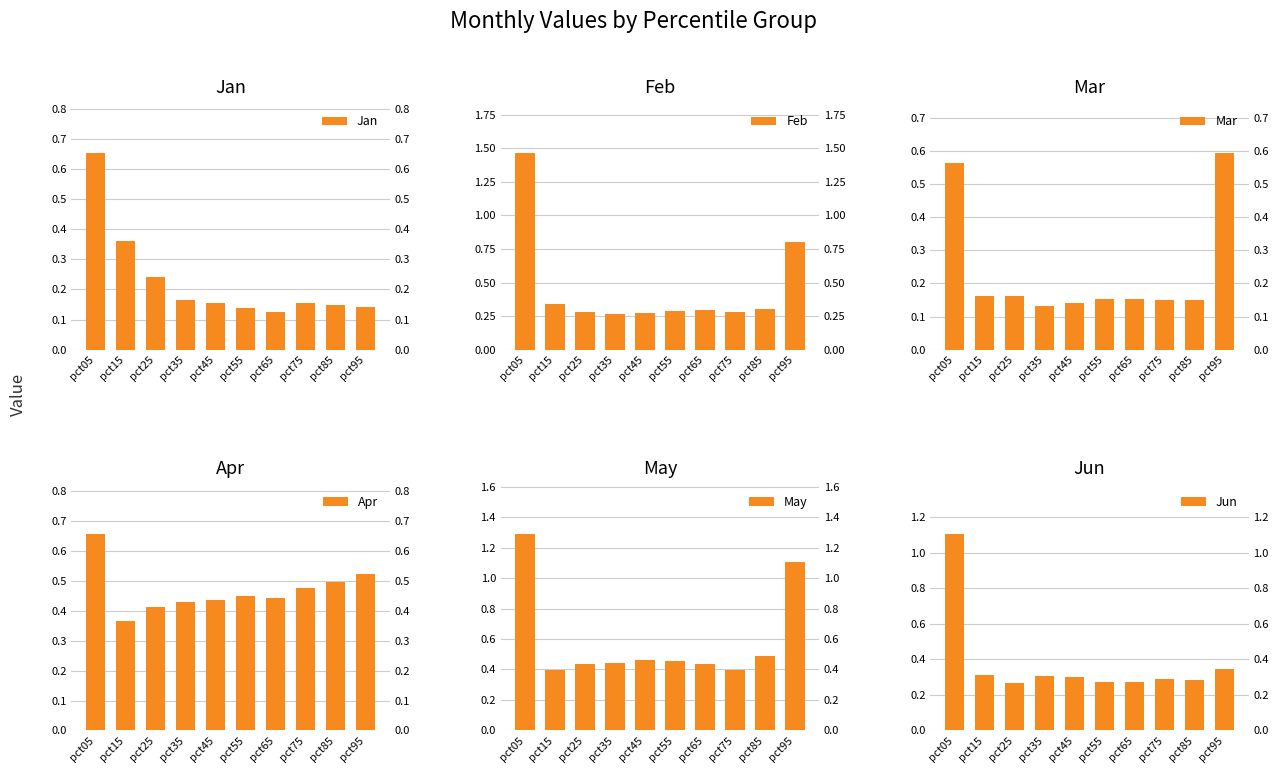

At which category does the chart reach its peak across all series?

pct05